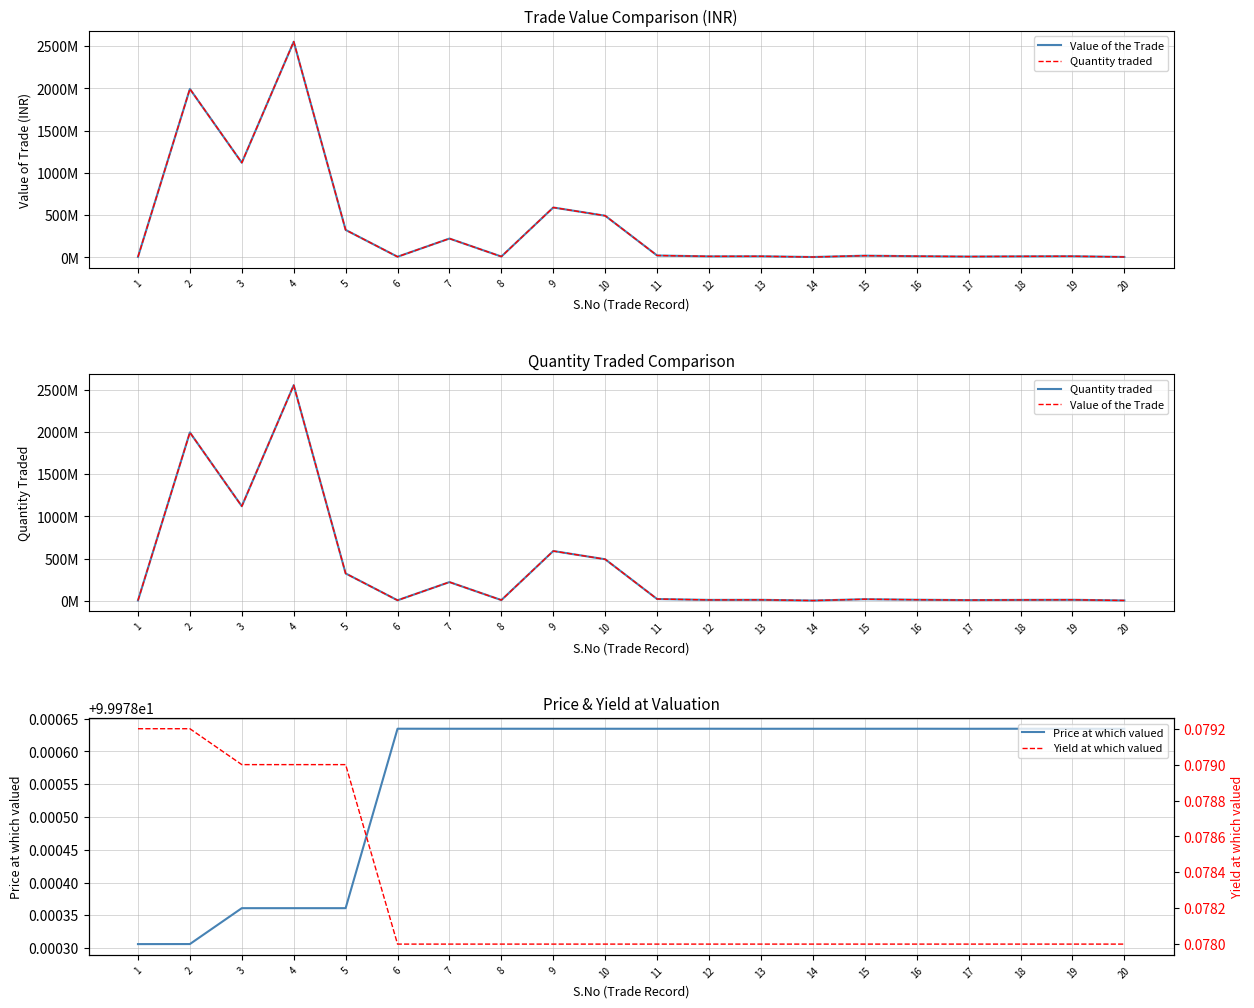

The value of Quantity traded at 5 is 326000000.0. True or false?

True